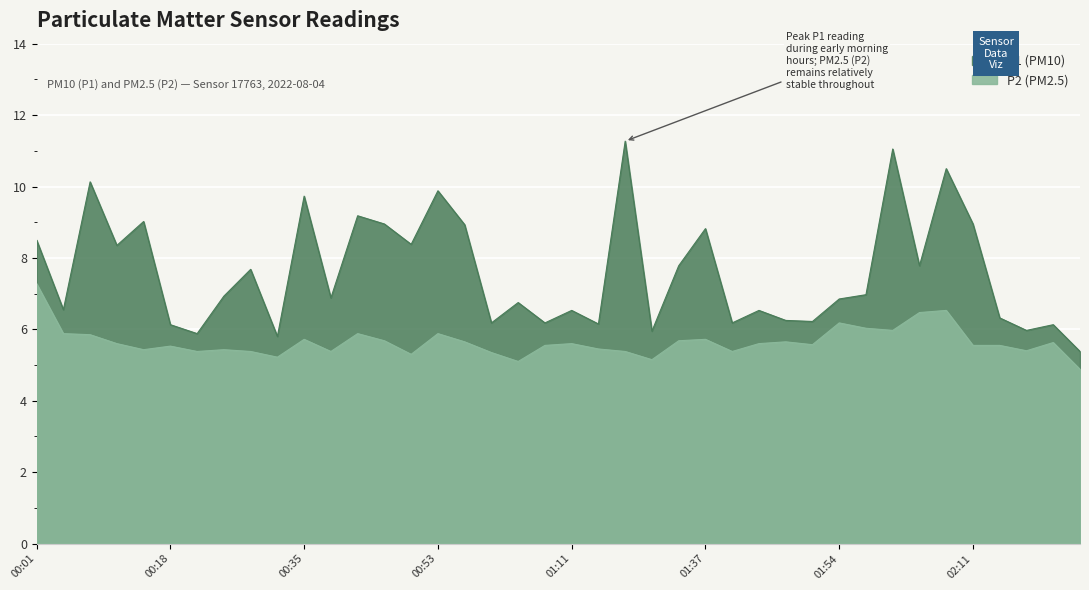

Rank the categories by P1 value from lowest to highest.

02:25, 00:32, 00:22, 01:30, 02:18, 00:18, 02:22, 01:15, 01:00, 01:08, 01:41, 01:51, 01:47, 02:15, 01:11, 01:44, 00:04, 01:04, 01:54, 00:39, 00:25, 01:58, 00:28, 01:33, 02:04, 00:11, 00:50, 00:01, 01:37, 00:57, 00:46, 02:11, 00:15, 00:42, 00:35, 00:53, 00:08, 02:08, 02:01, 01:27